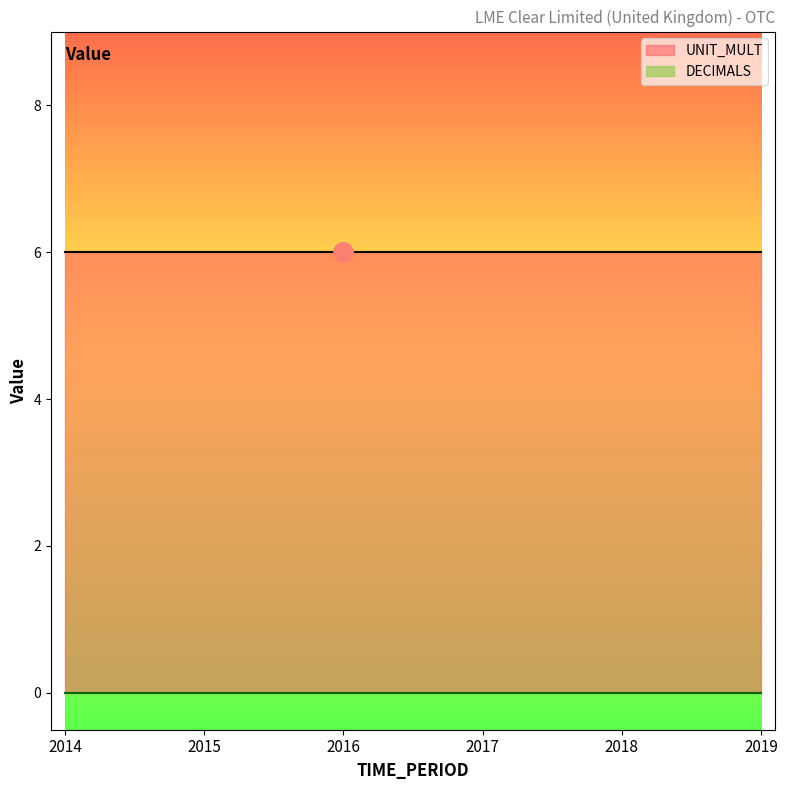

The UNIT_MULT series shows 10 at 2019. True or false?

False